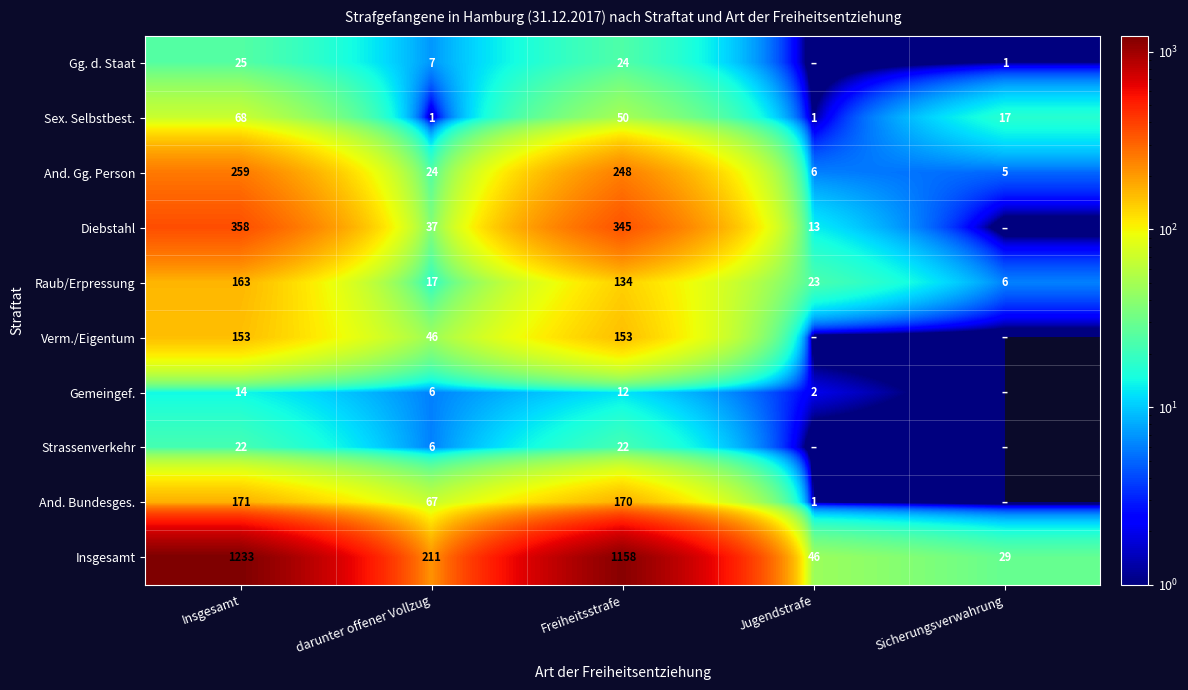

What is the total value across all series at darunter offener Vollzug?

422